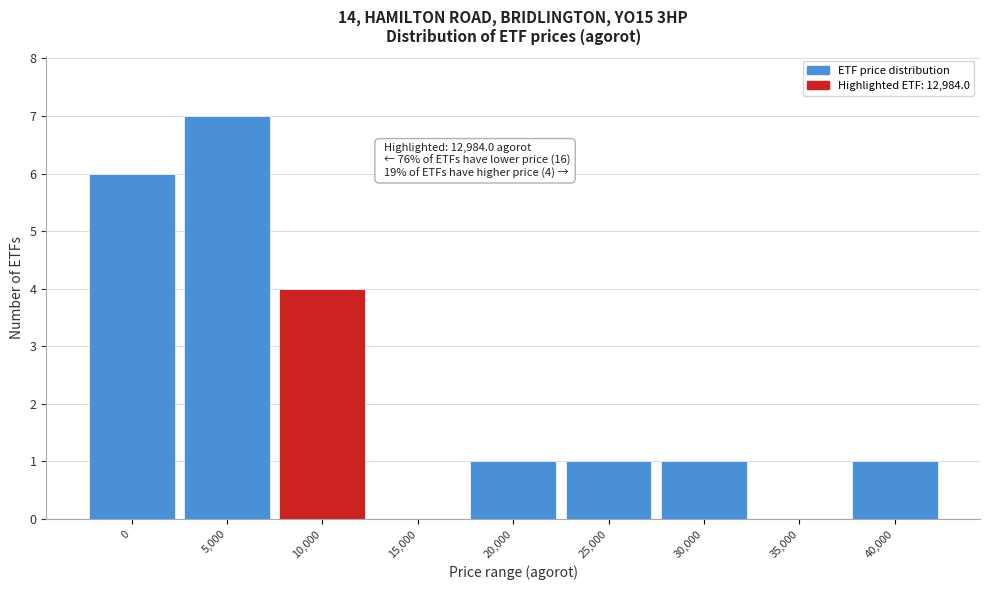

Reading right to left, extract all data points from this chart.

40,000=1	35,000=0	30,000=1	25,000=1	20,000=1	15,000=0	10,000=4	5,000=7	0=6